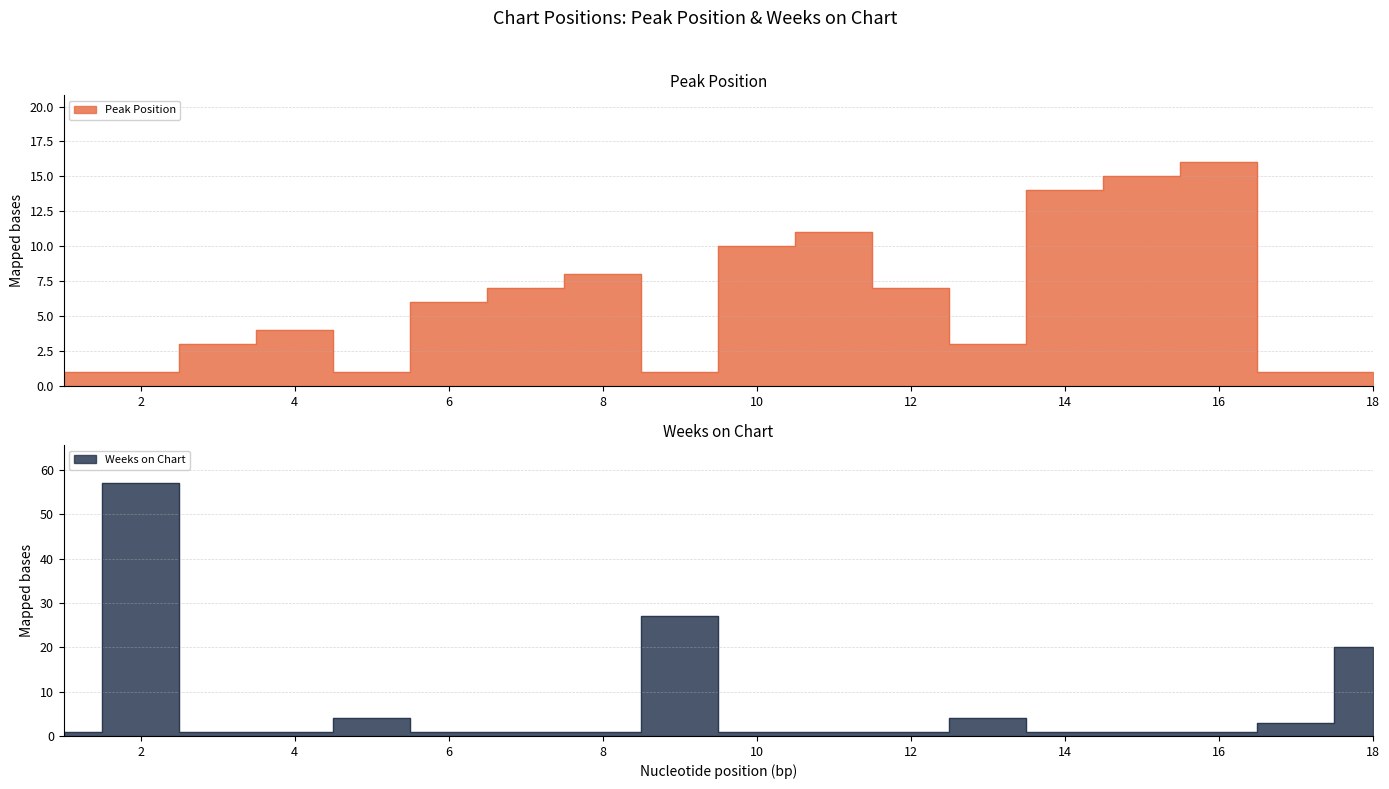

Rank the series by their maximum value, from lowest to highest.

Peak Position, Weeks on Chart